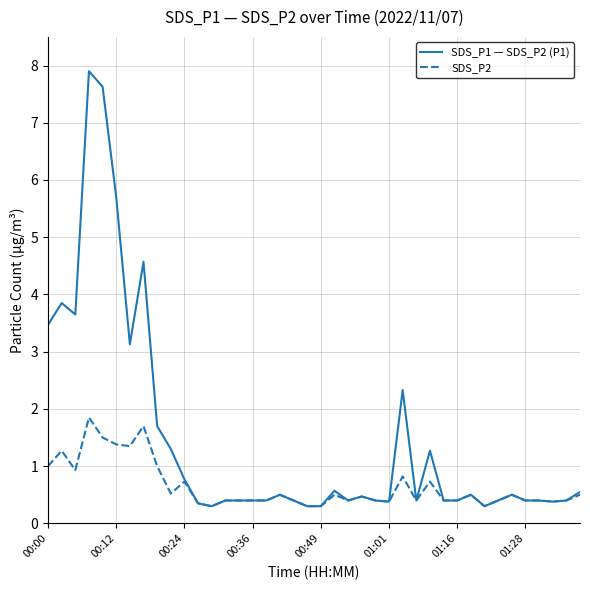

List the series in order of their overall mean, lowest first.

SDS_P2, SDS_P1 — SDS_P2 (P1)